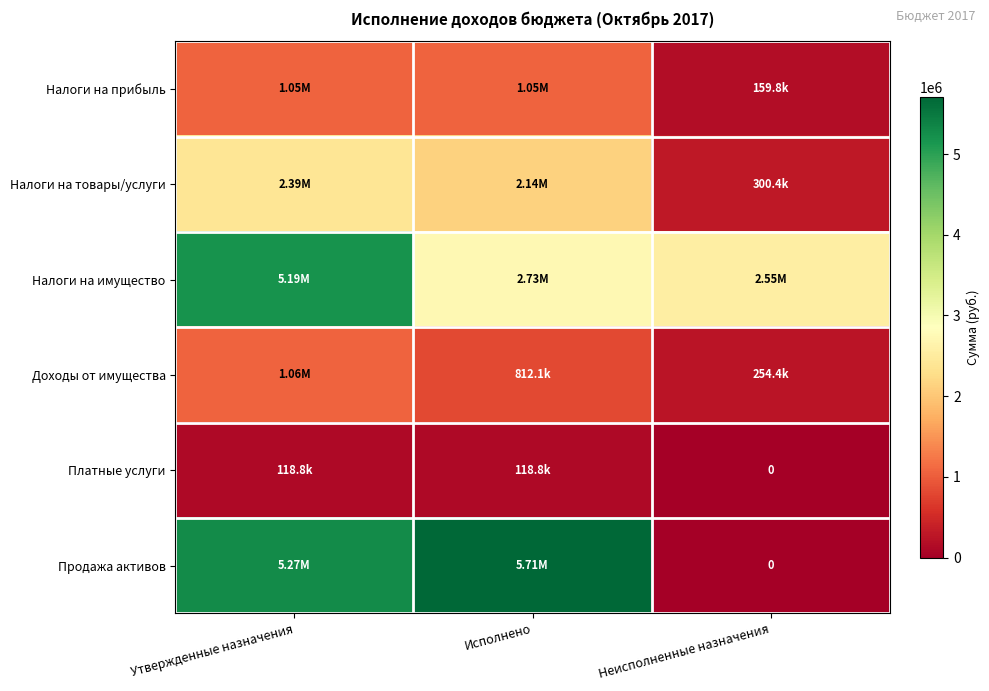

What is the sum of all Налоги на имущество values?

10469177.1